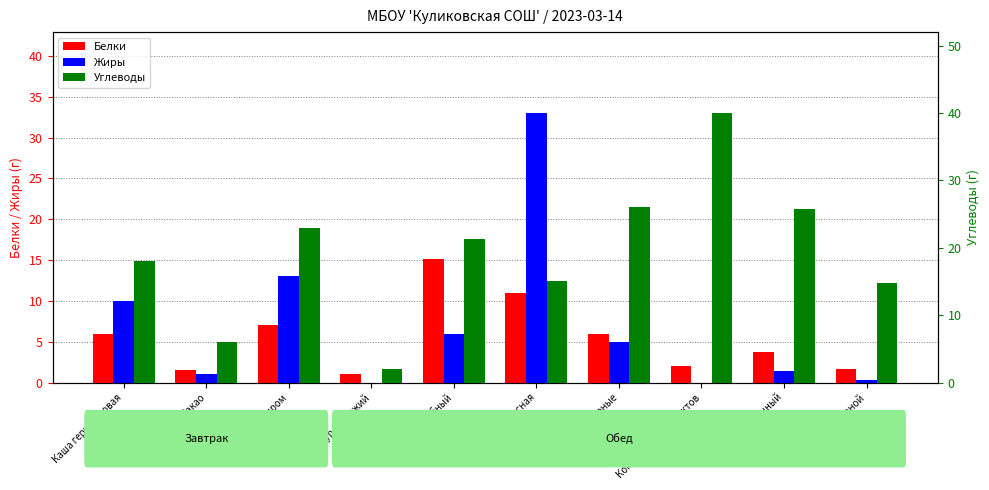

At which label is Углеводы closest to 21?

Суп рыбный